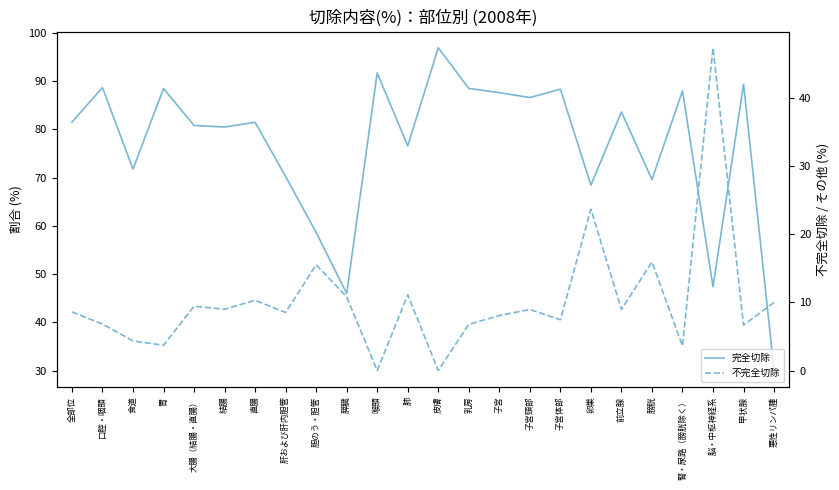

True or false: 不完全切除 and 完全切除 intersect in this chart.

False